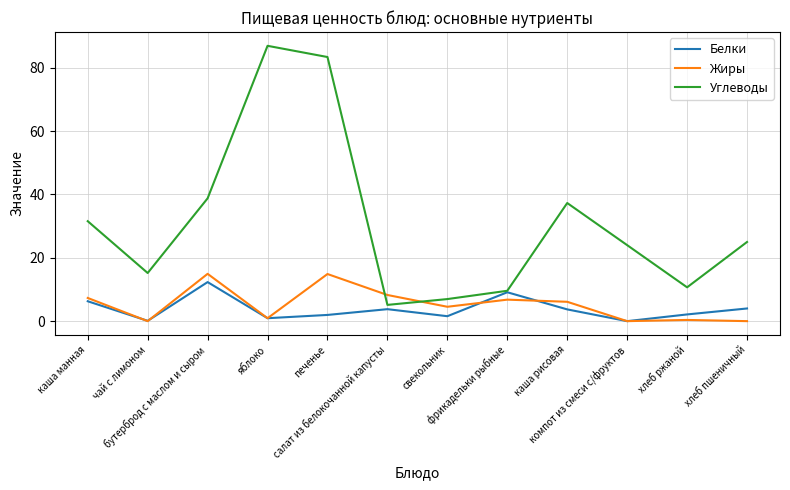

What is the difference between the highest and lowest values at компот из смеси с/фруктов?

24.0